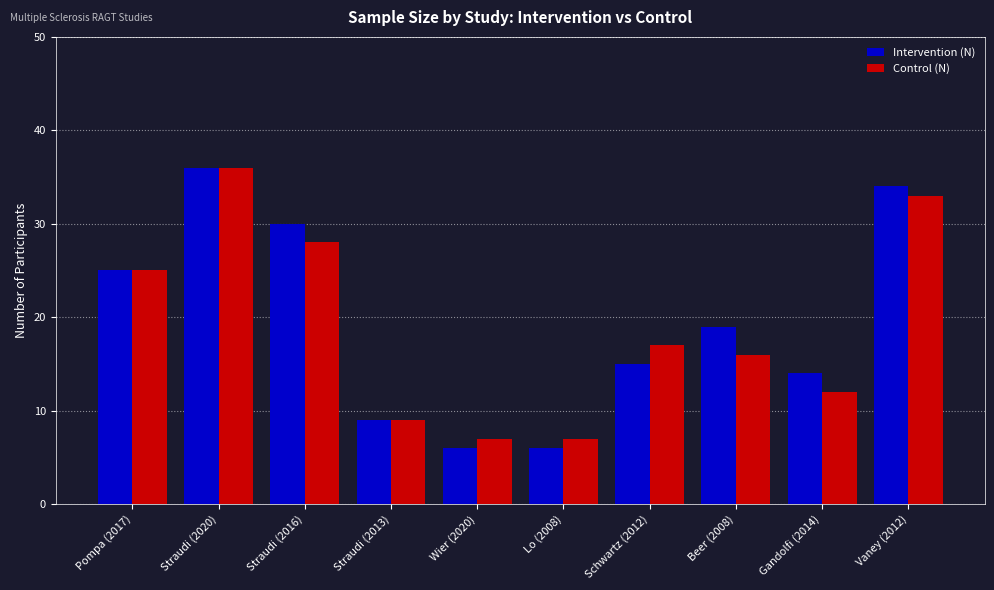

Rank the series by their average value, from highest to lowest.

Intervention (N), Control (N)